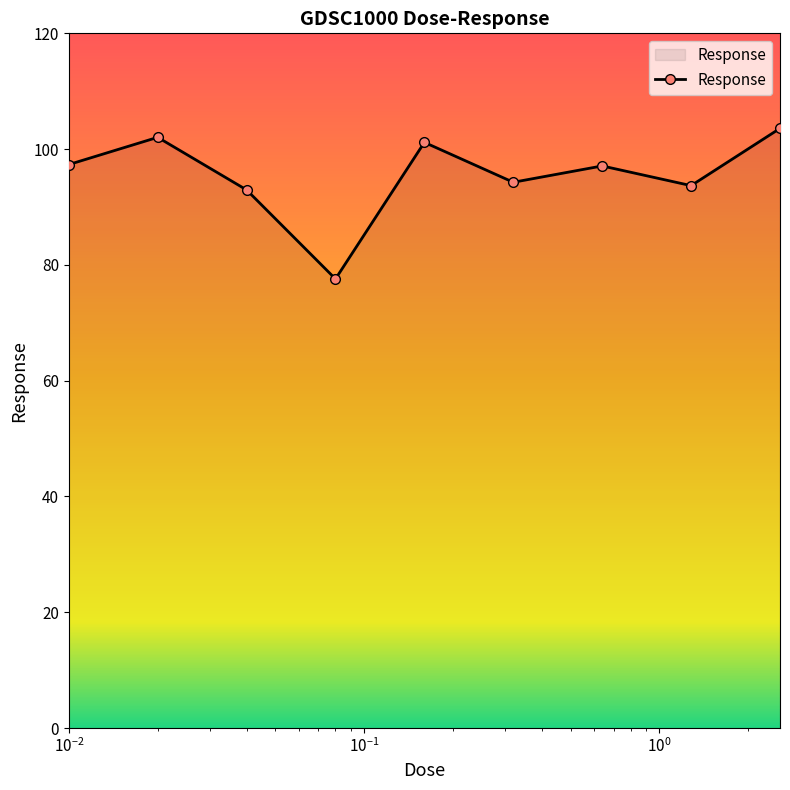

What is the smallest value displayed?

77.6